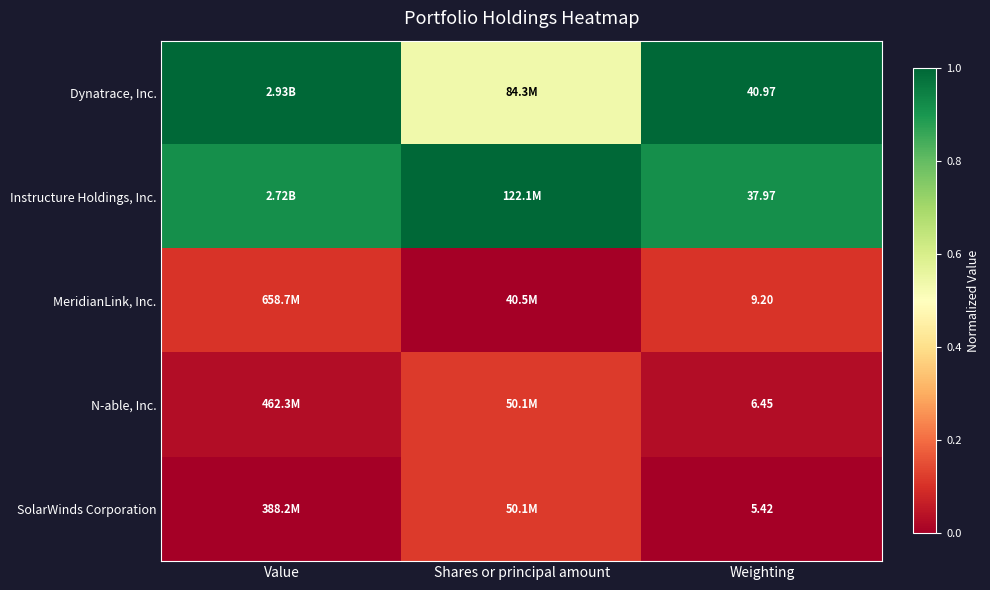

Rank the series at Weighting from lowest to highest value.

SolarWinds Corporation, N-able, Inc., MeridianLink, Inc., Instructure Holdings, Inc., Dynatrace, Inc.